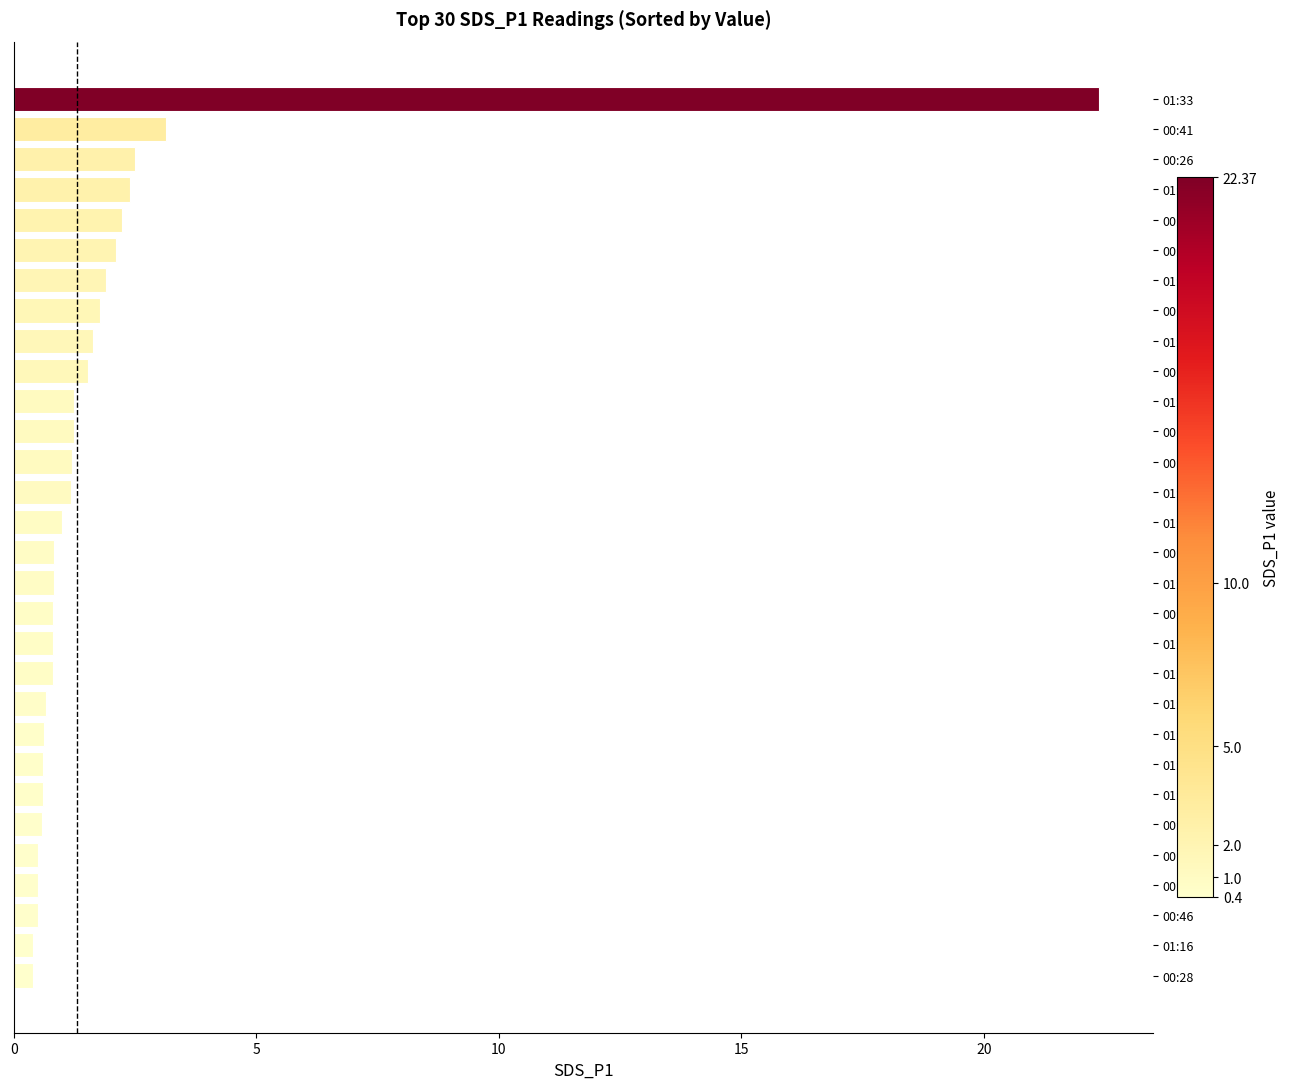

Which has a higher value, 00:59 or 00:26?

00:26